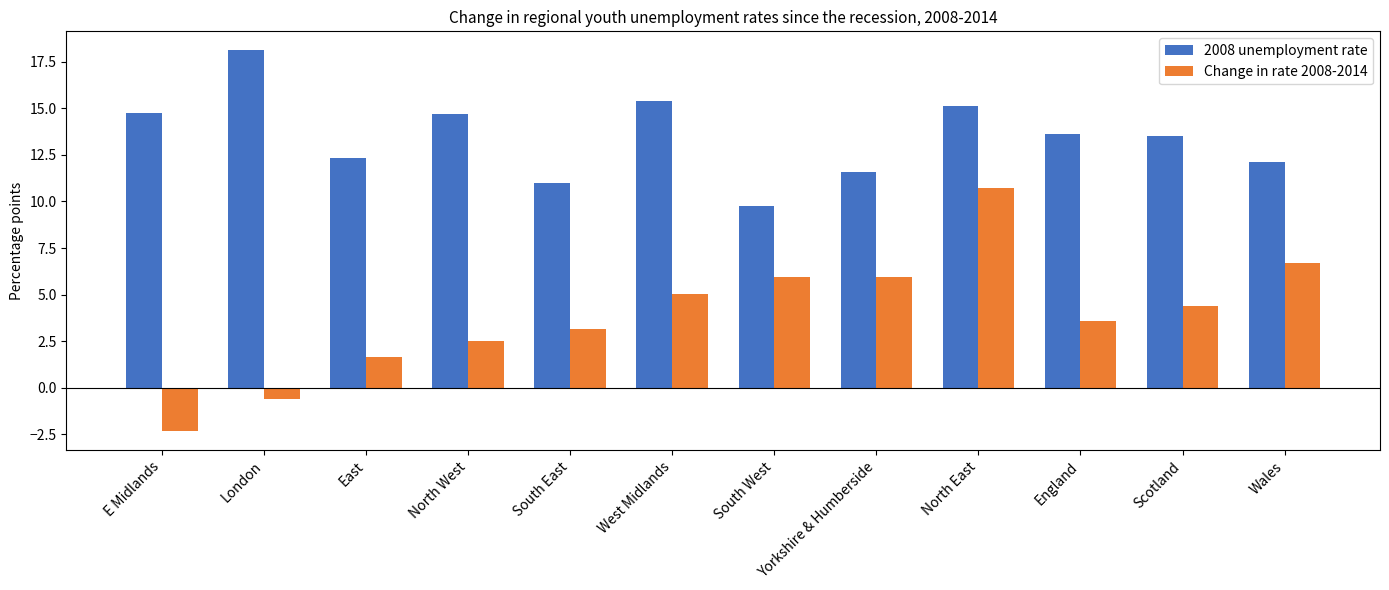

What is the difference between the 2008 unemployment rate values at South East and Yorkshire & Humberside?

0.6